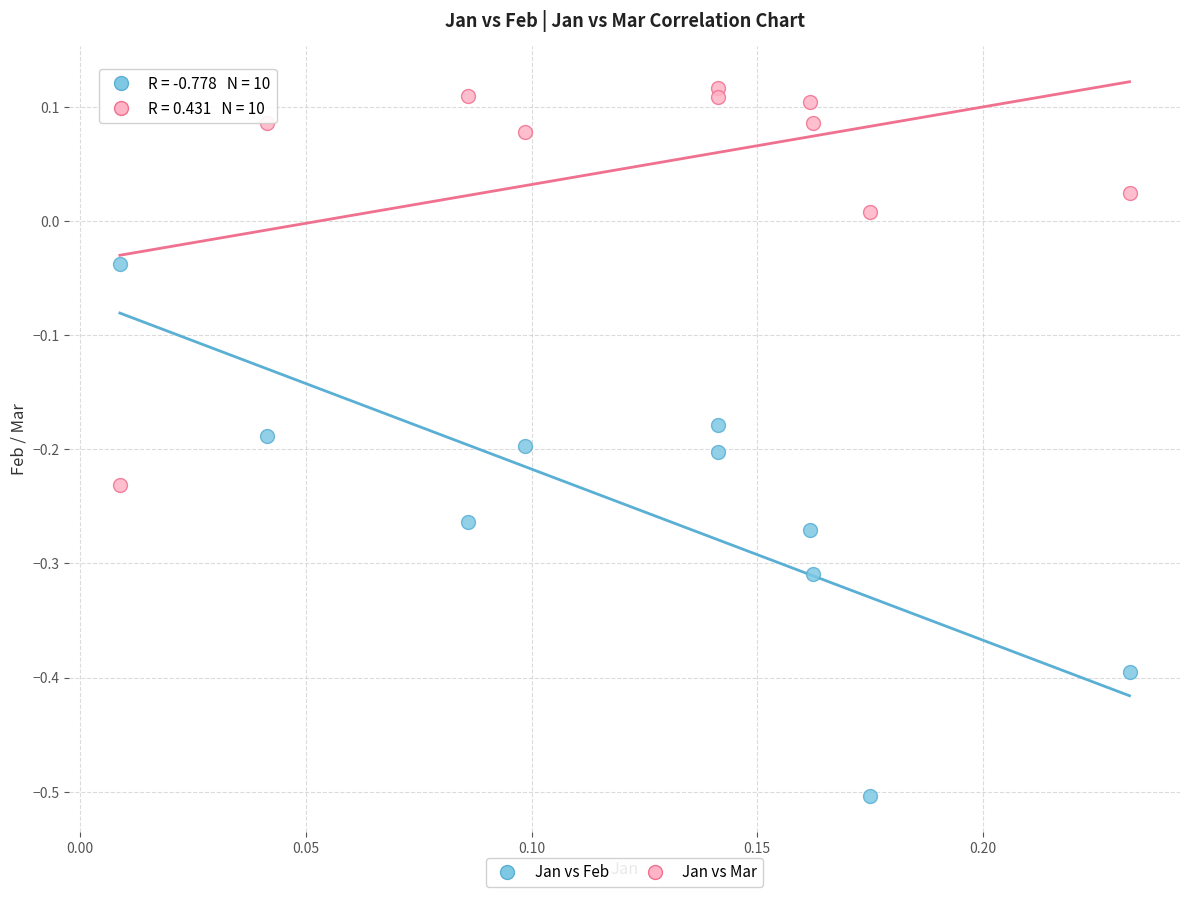

Across all data points, what is the range of Y values (max minus min)?

0.6